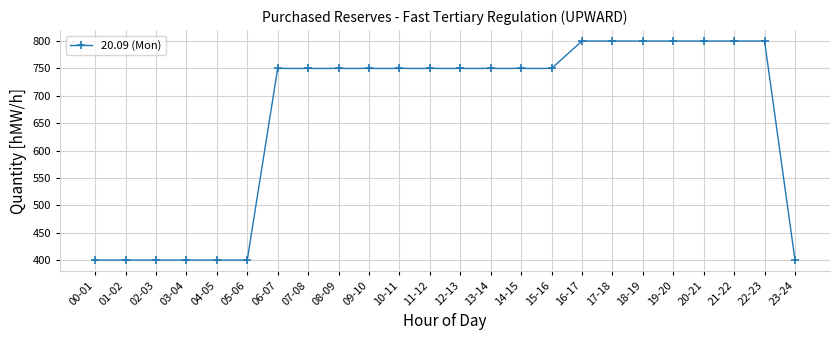

Is it true that the value at 20-21 is 800?

True